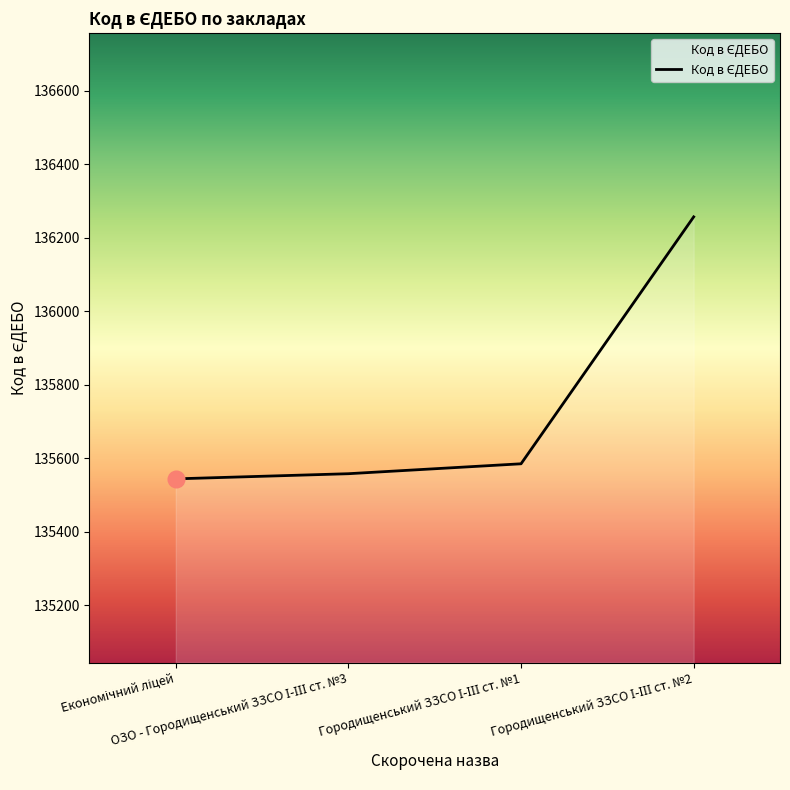

Reading left to right, extract all data points from this chart.

135544	135558	135585	136257